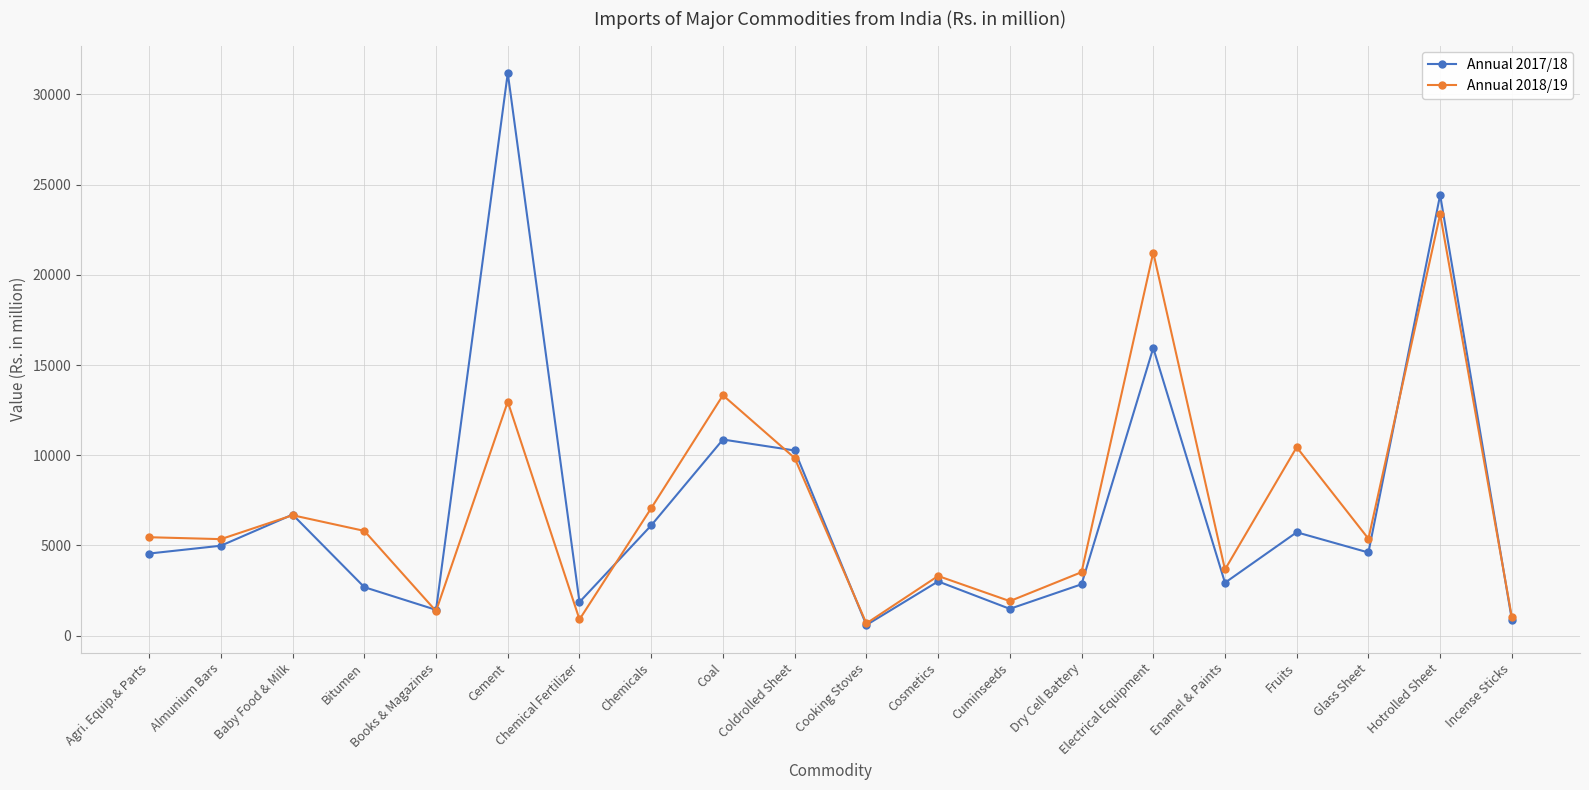

Which category has the highest value in the Annual 2018/19 series?

Hotrolled Sheet